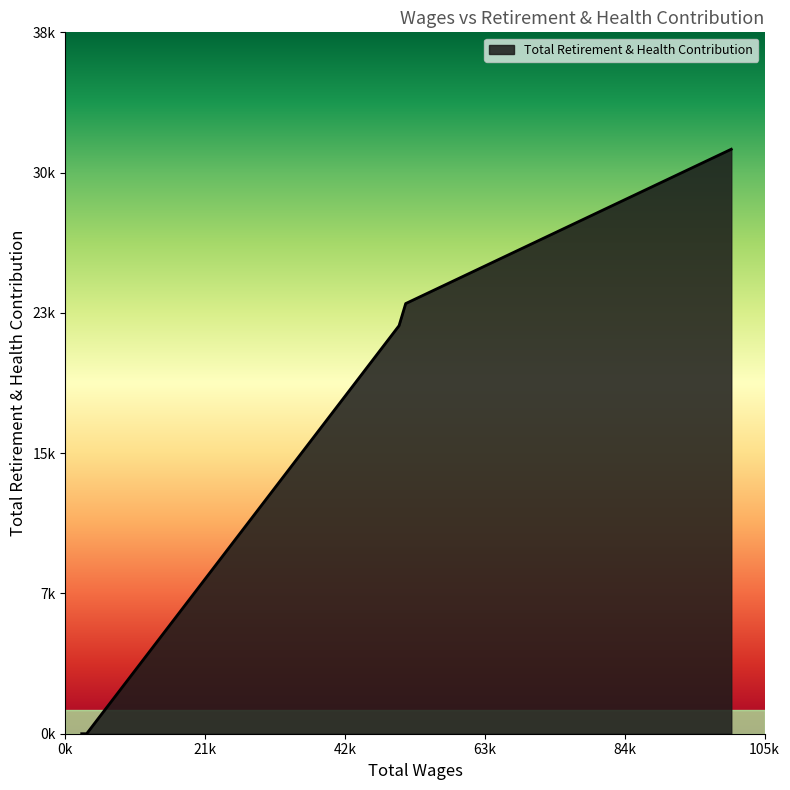

List the labels in order of value, largest first.

100890.0, 51558.0, 50553.0, 3220.0, 2470.0